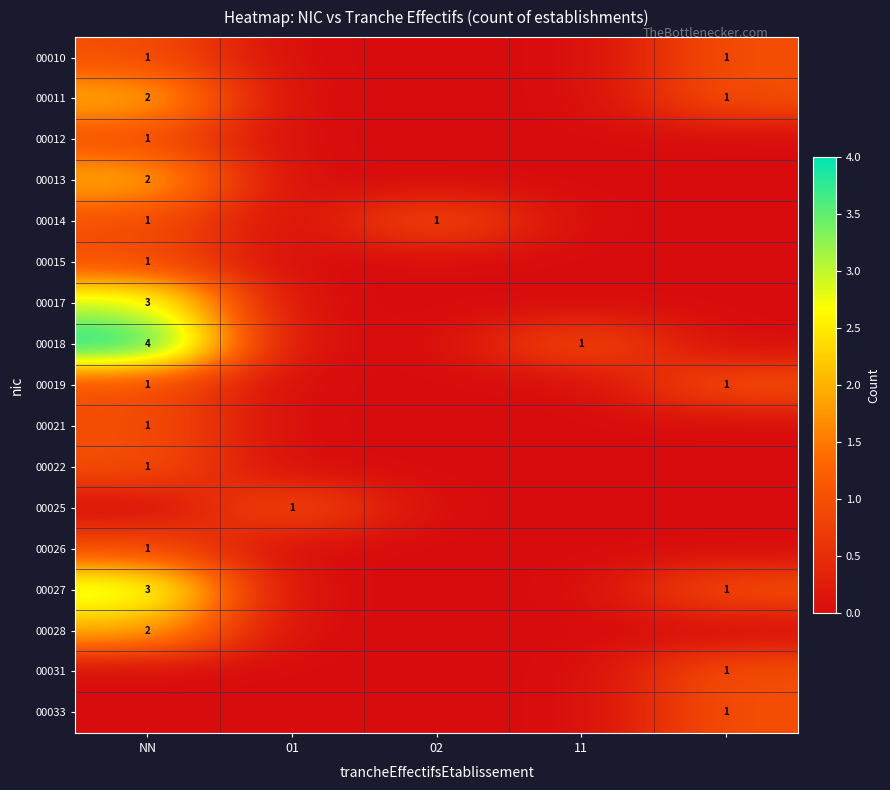

How many data points in 00031 are above 0?

1